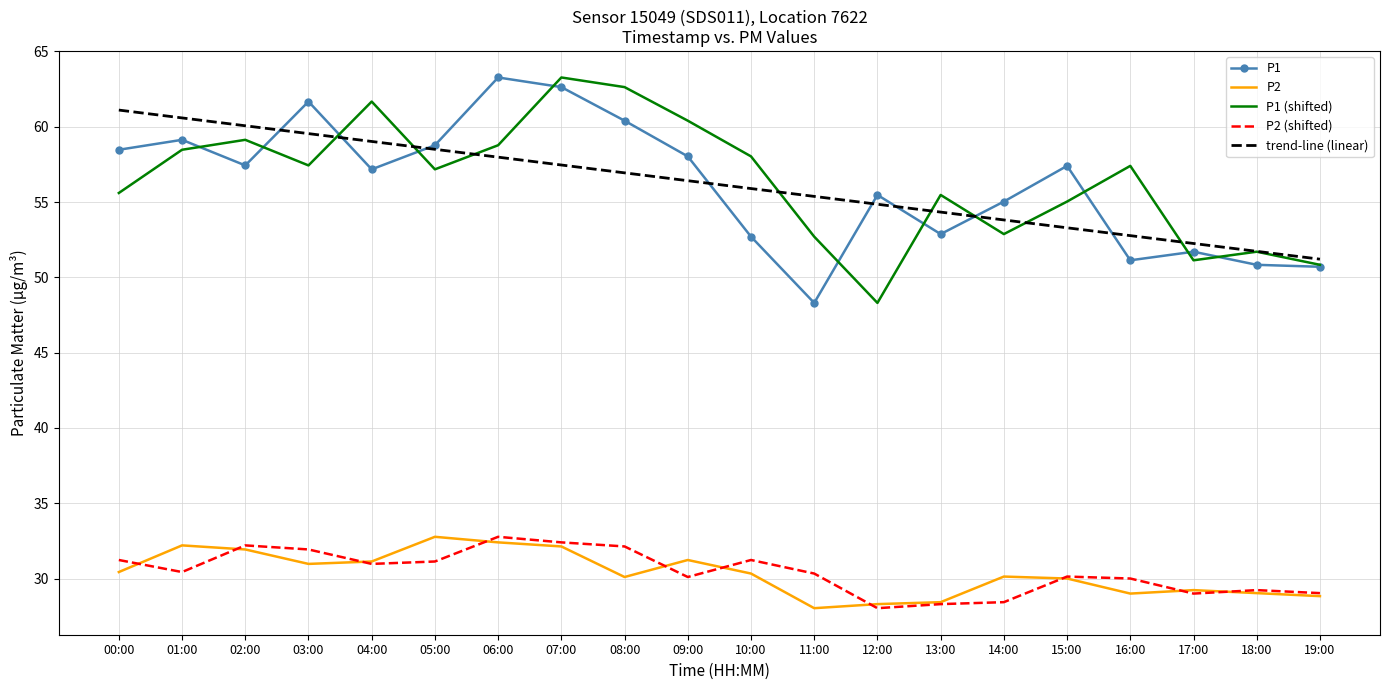

What position from the left is 19:00?

20